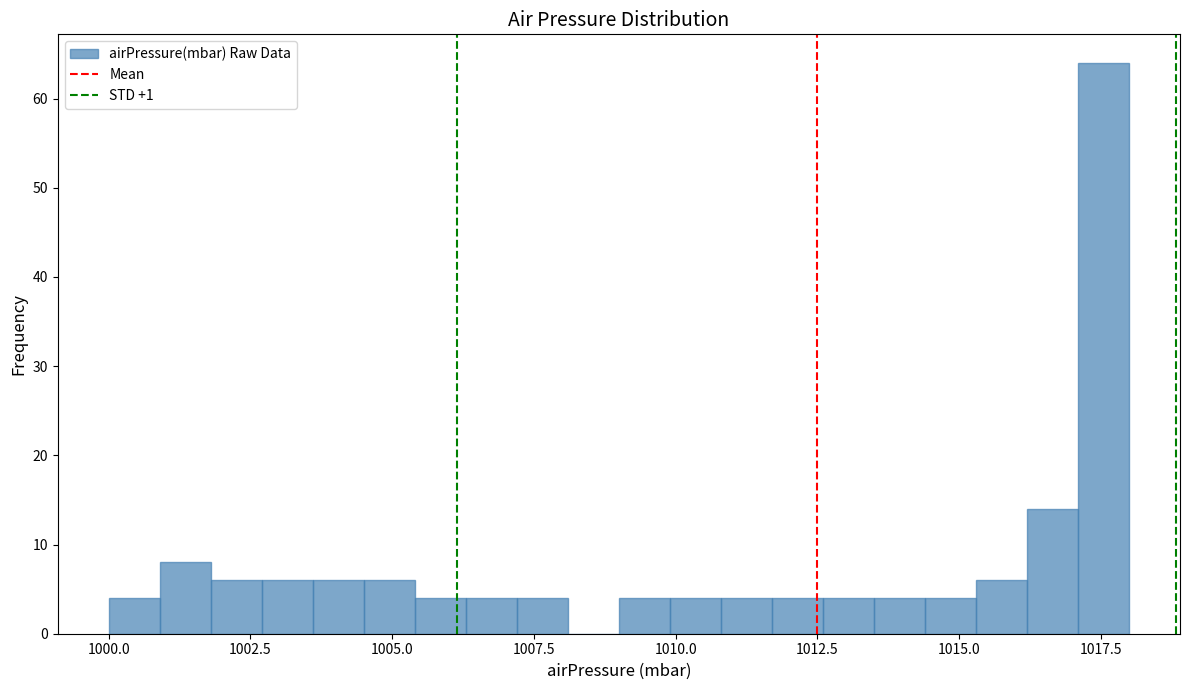

Read against the x-axis, roughly where is the centre of the tallest bar?

1017.5